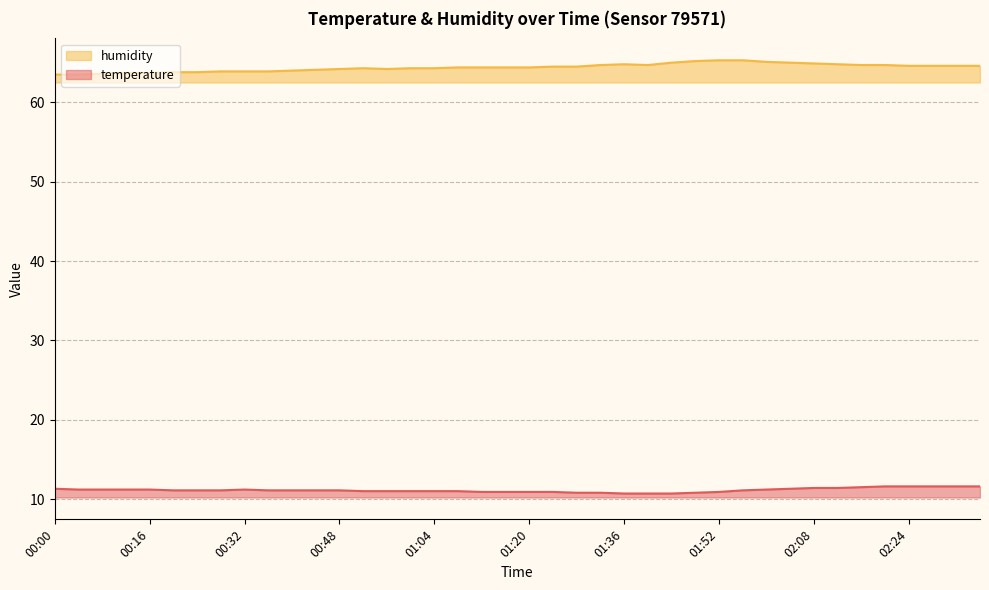

At which label does temperature reach its minimum?

01:36